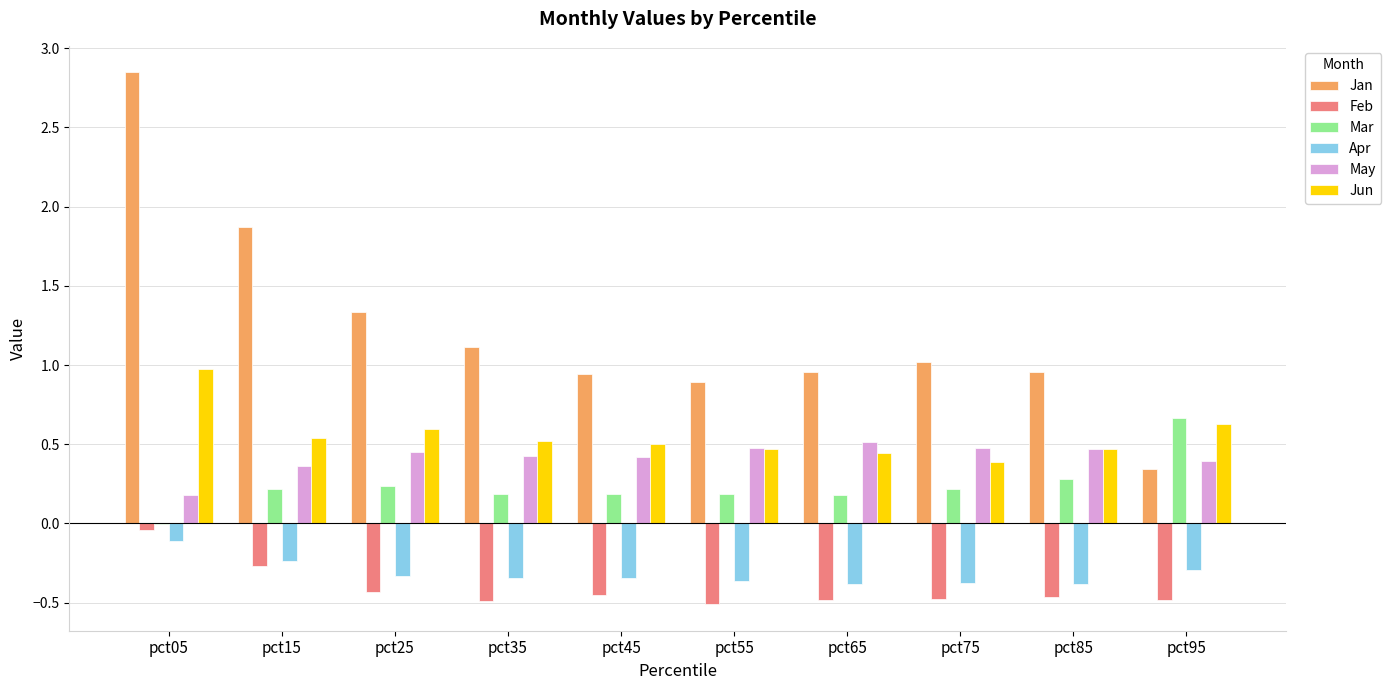

At which category is the sum across all series the highest?

pct05